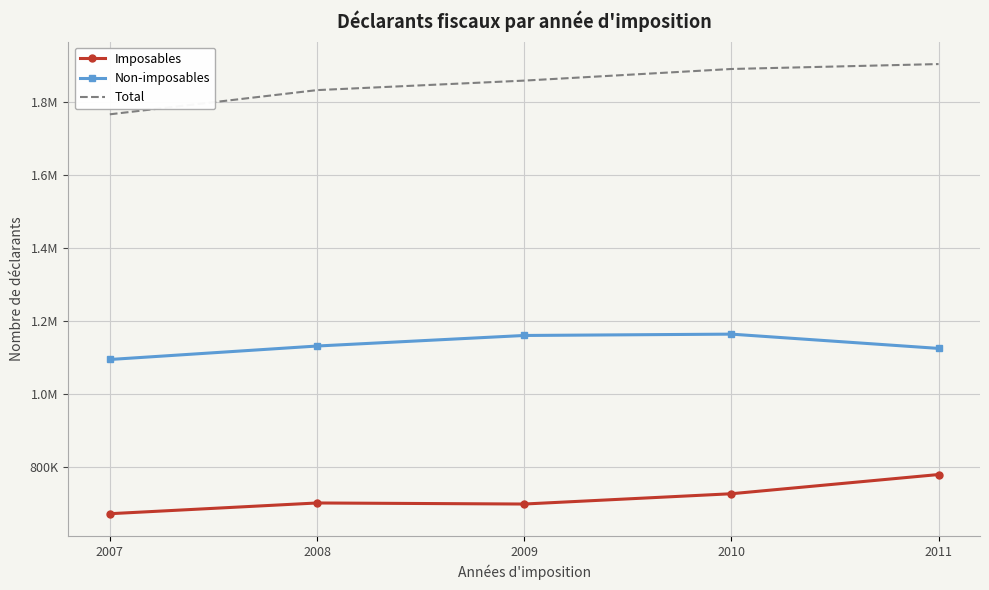

What are all the series names shown in the legend?

Imposables, Non-imposables, Total